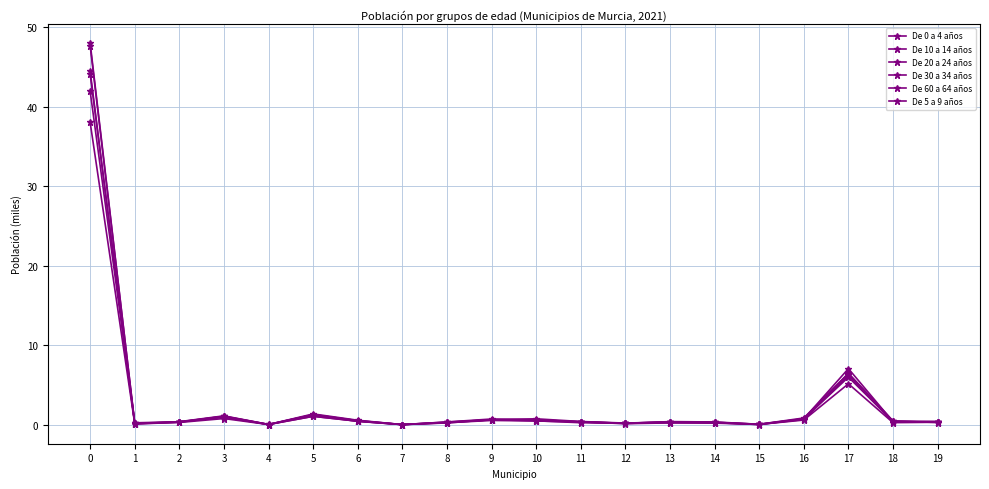

The value of De 0 a 4 años at 2 is 0.4. True or false?

False